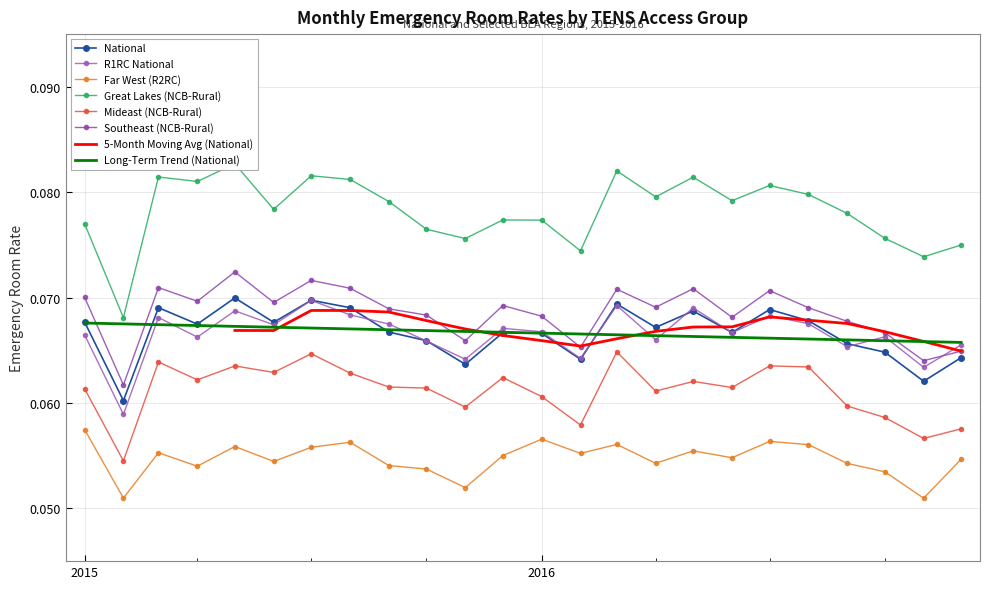

True or false: Great Lakes (NCB-Rural) and Mideast (NCB-Rural) intersect in this chart.

False